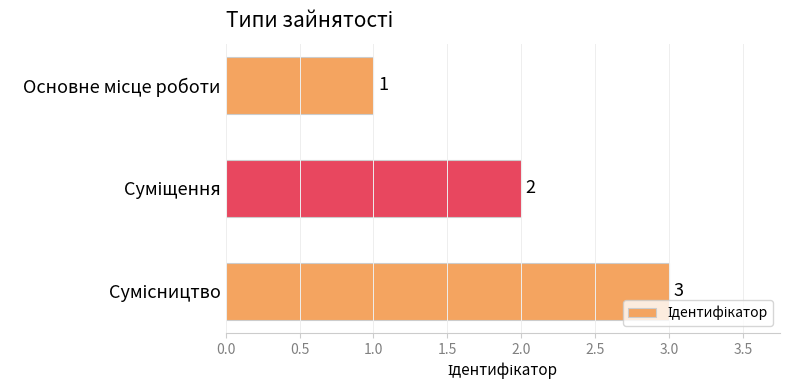

How many distinct data groups are displayed?

1